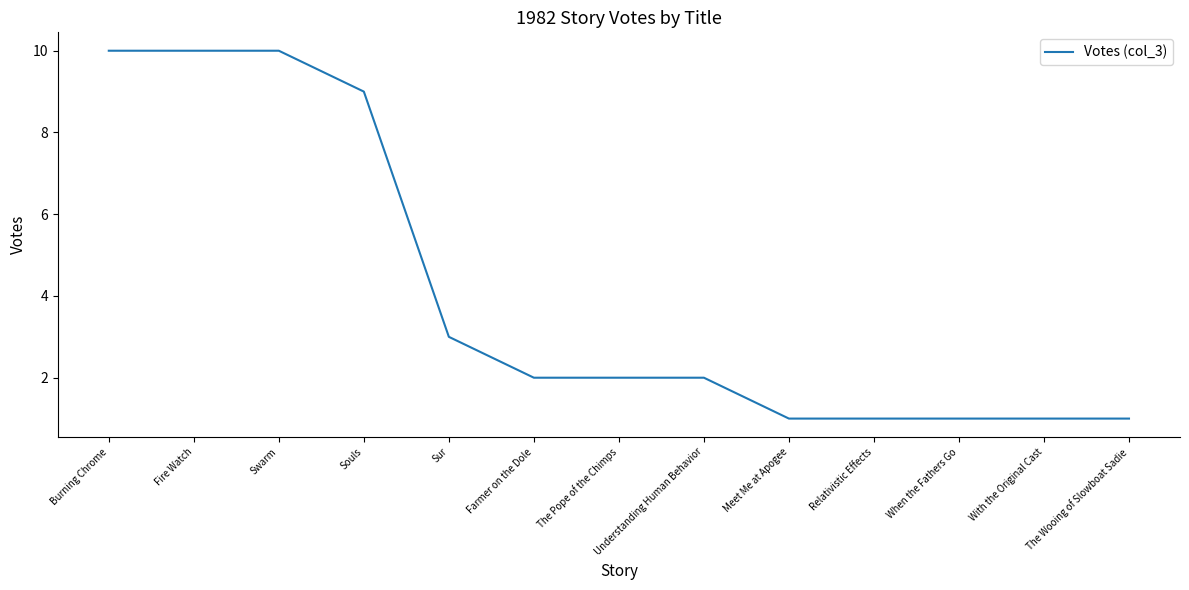

What is the minimum value shown in the chart?

1